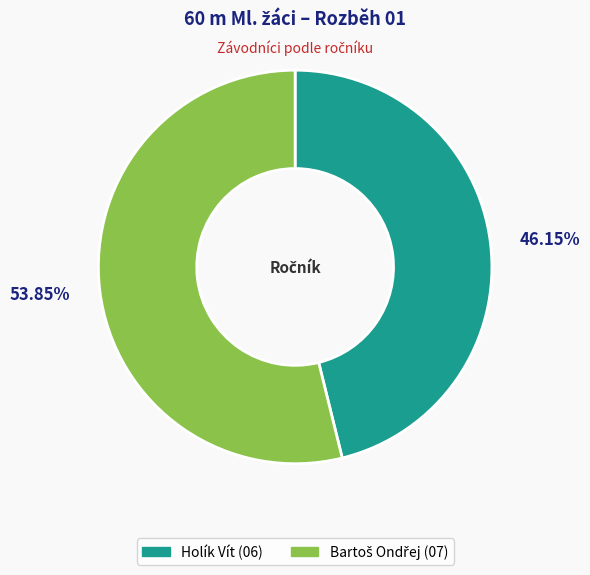

How many slices are in this pie chart?

2